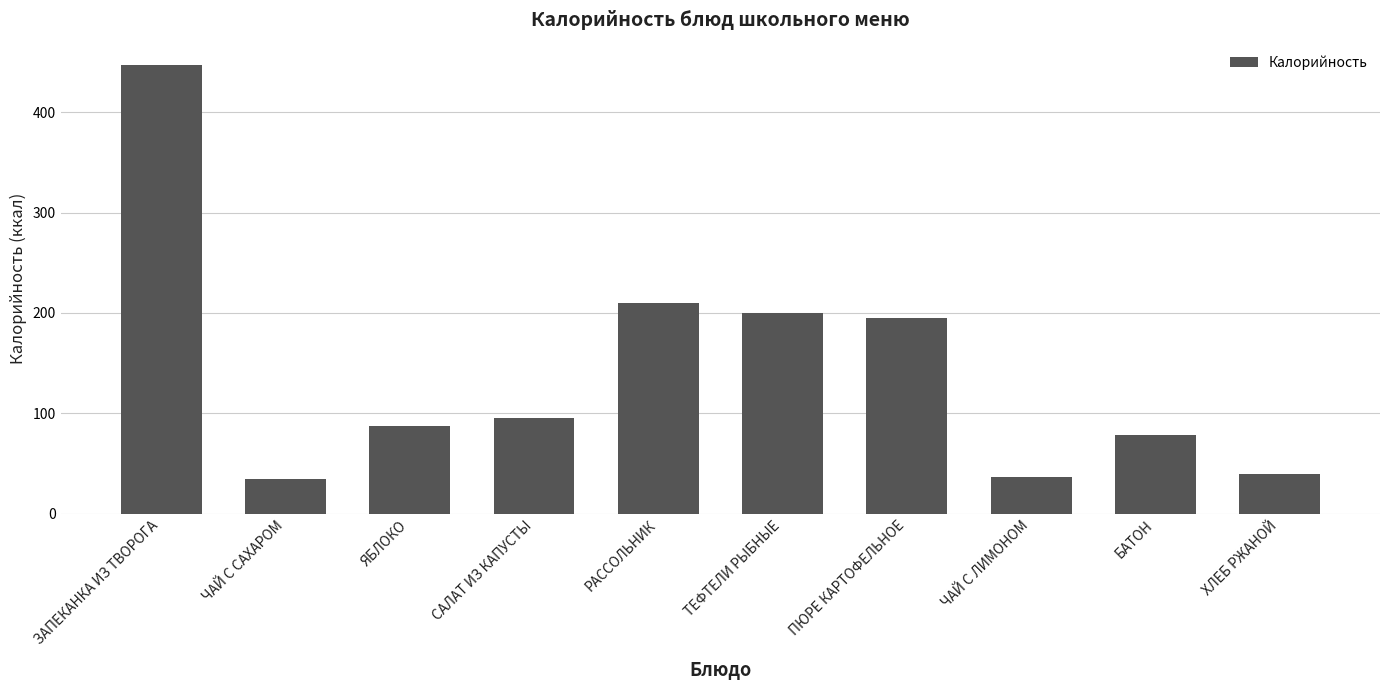

What is the label of the 9th bar from the right?

ЧАЙ С САХАРОМ